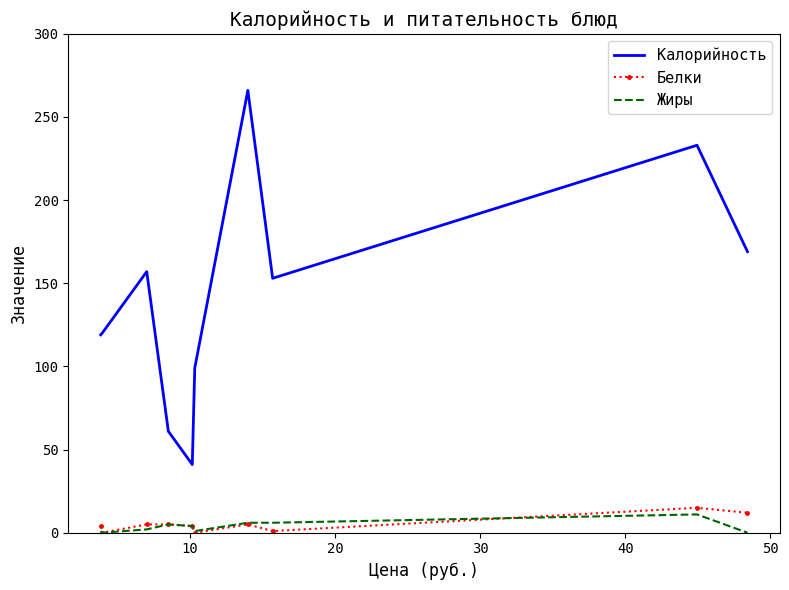

True or false: Жиры and Калорийность cross at least once.

False